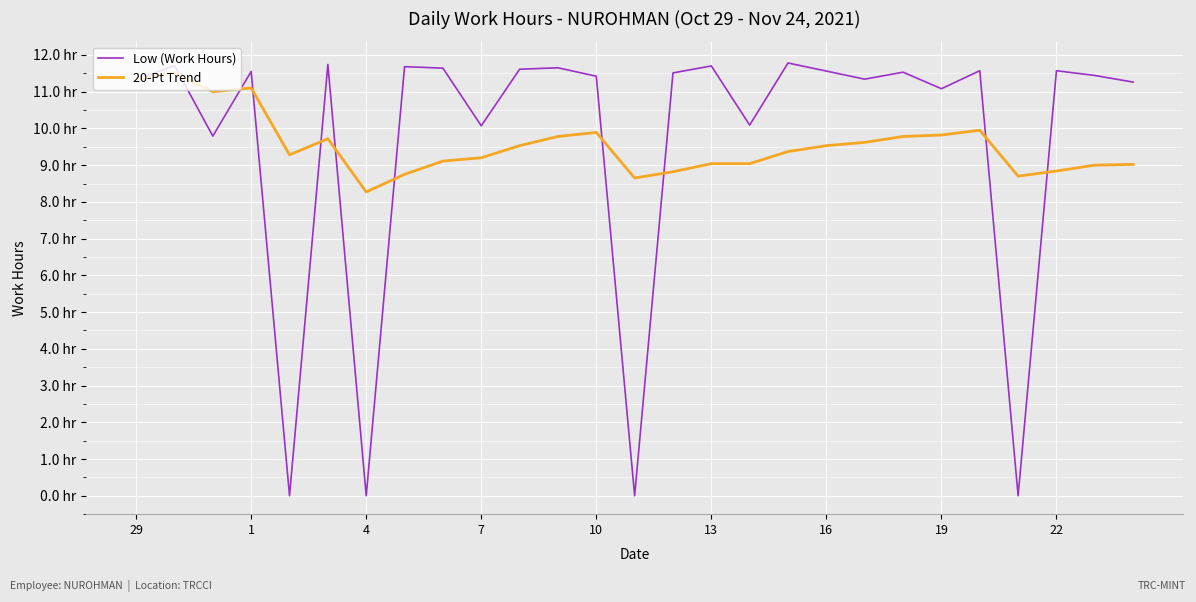

After their last crossing, which series has the higher values: Low (Work Hours) or 20-Pt Trend?

Low (Work Hours)